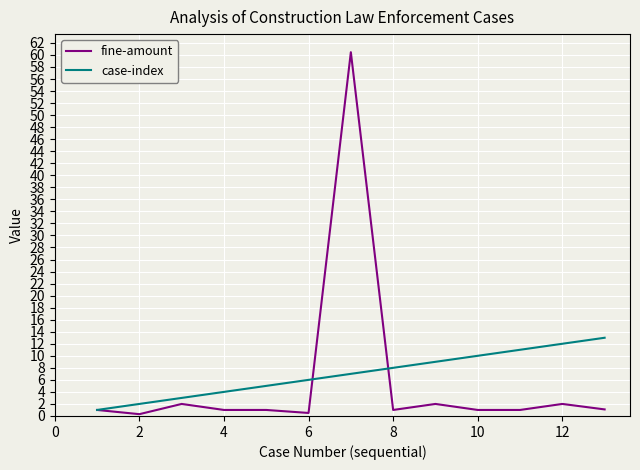

Which series has the largest range (max minus min)?

fine-amount